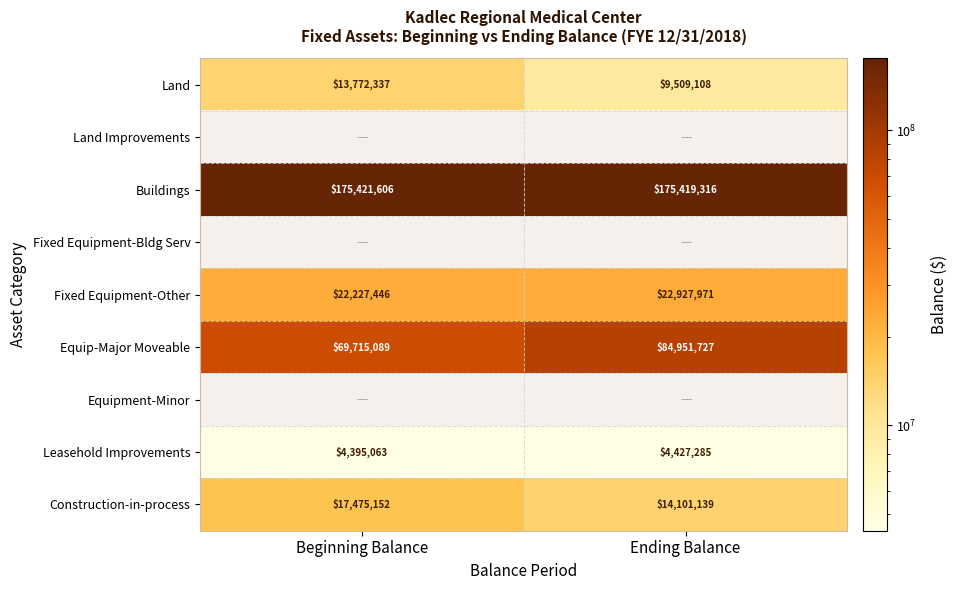

Rank the categories by Land value from highest to lowest.

Beginning Balance, Ending Balance